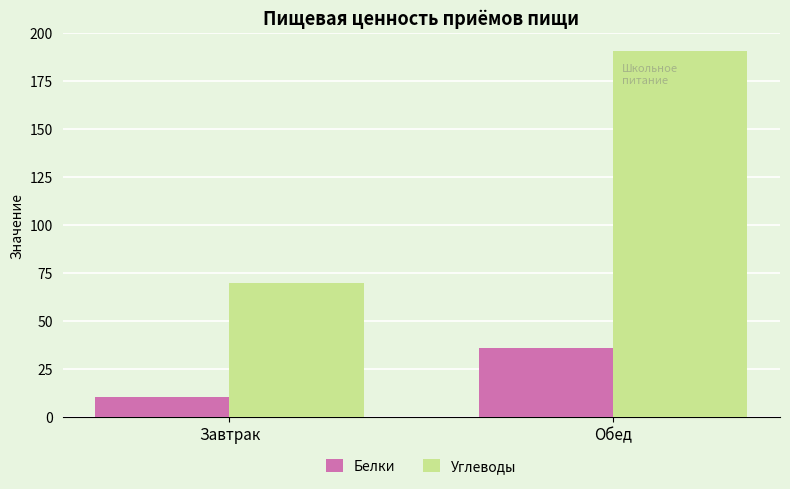

Is it true that Углеводы equals 44.8 at Обед?

False